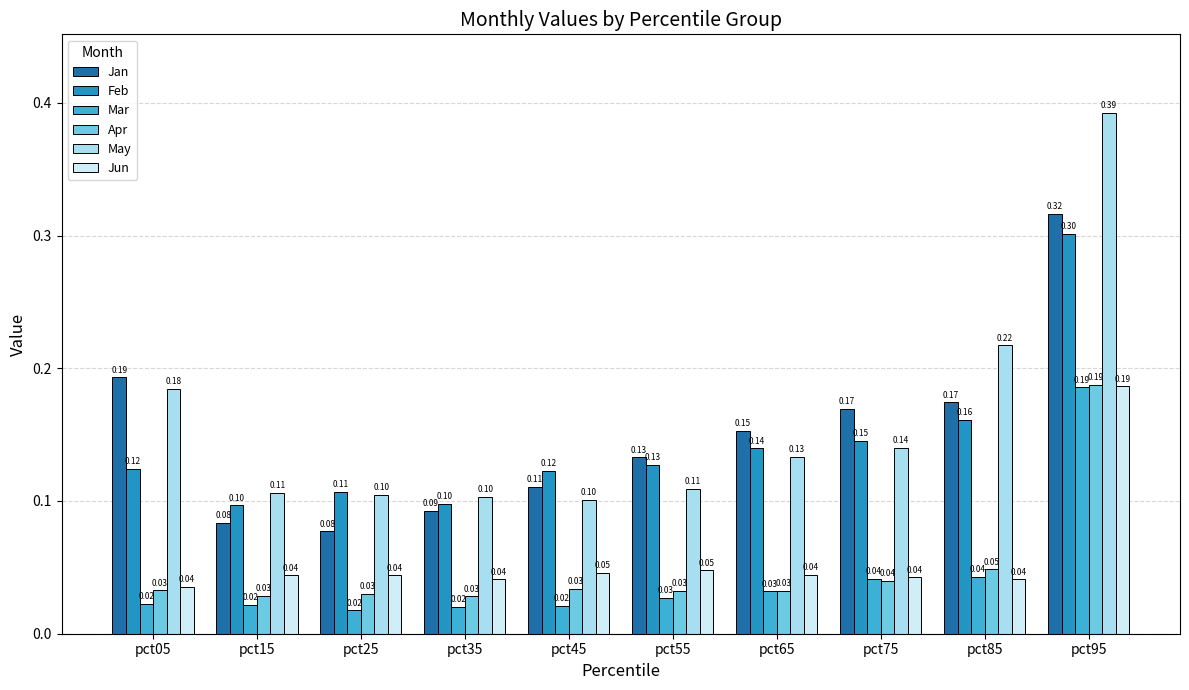

At pct15, list the series in order from largest to smallest.

May, Feb, Jan, Jun, Apr, Mar